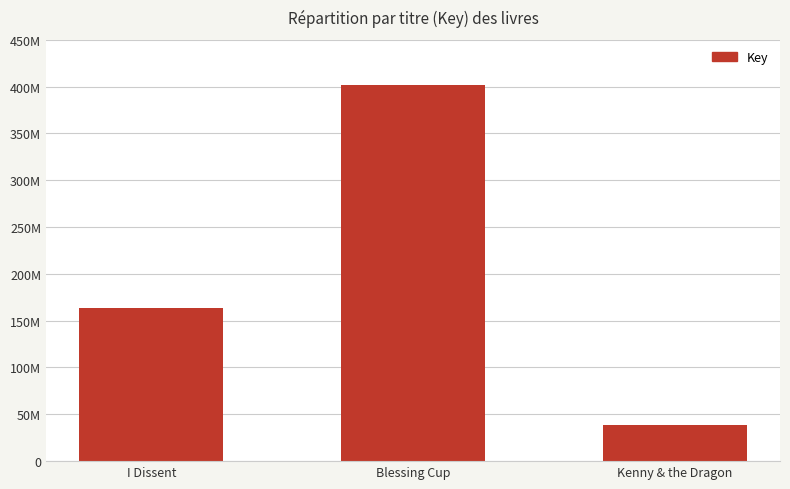

The chart shows a value of 163736274 at I Dissent. True or false?

True